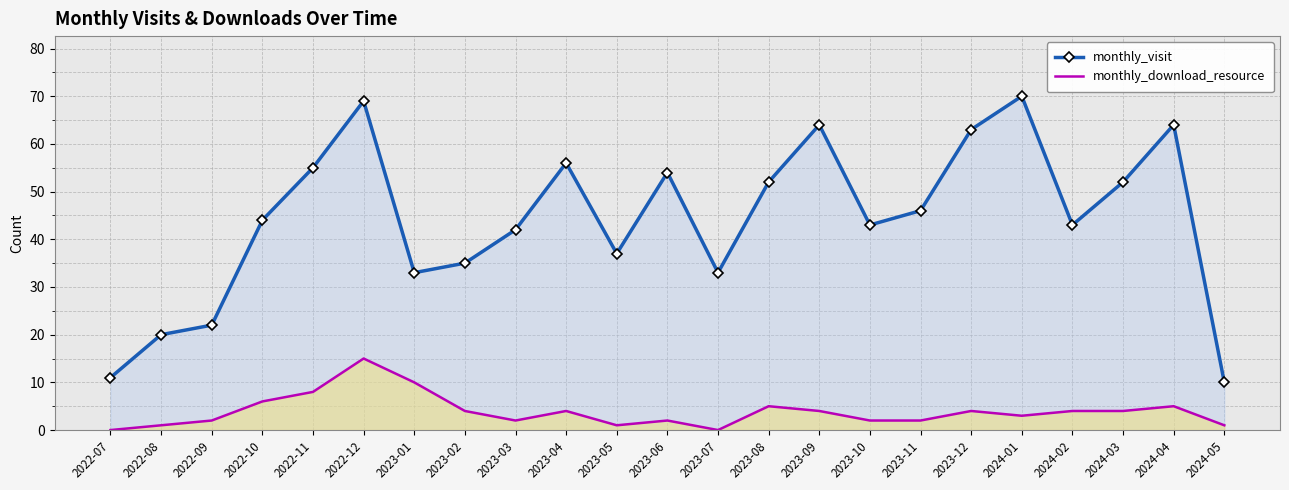

True or false: monthly_visit and monthly_download_resource cross at least once.

False